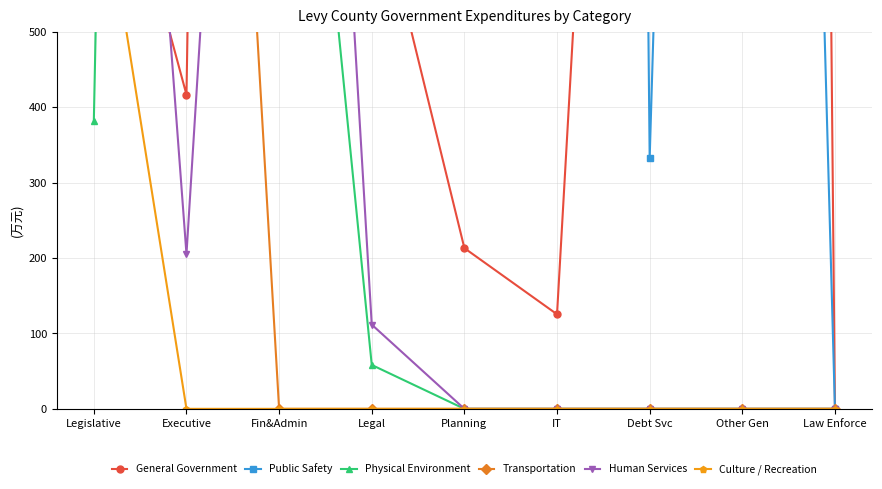

What is the total value across all series at Debt Svc?

2623.8